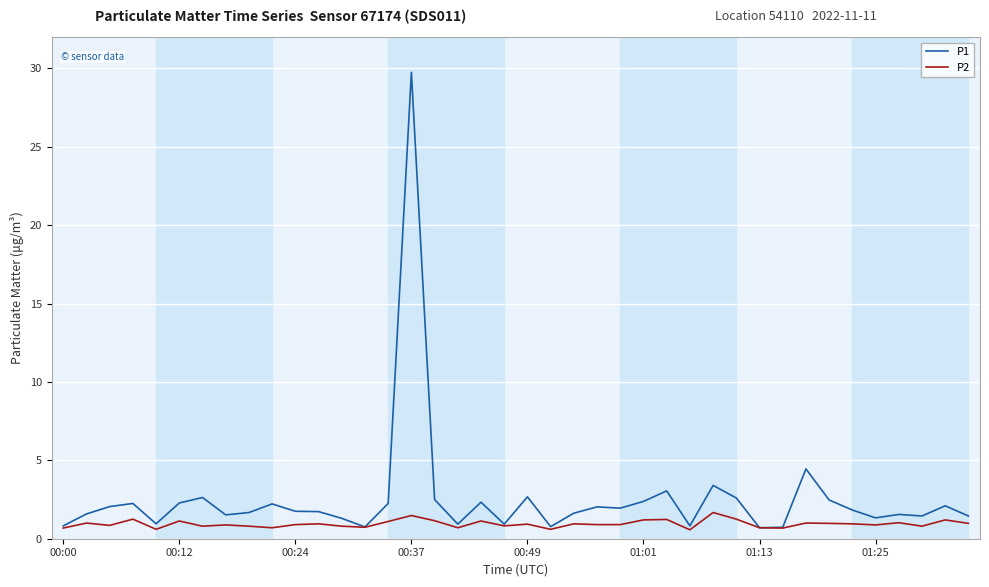

How many lines are shown in the chart?

2